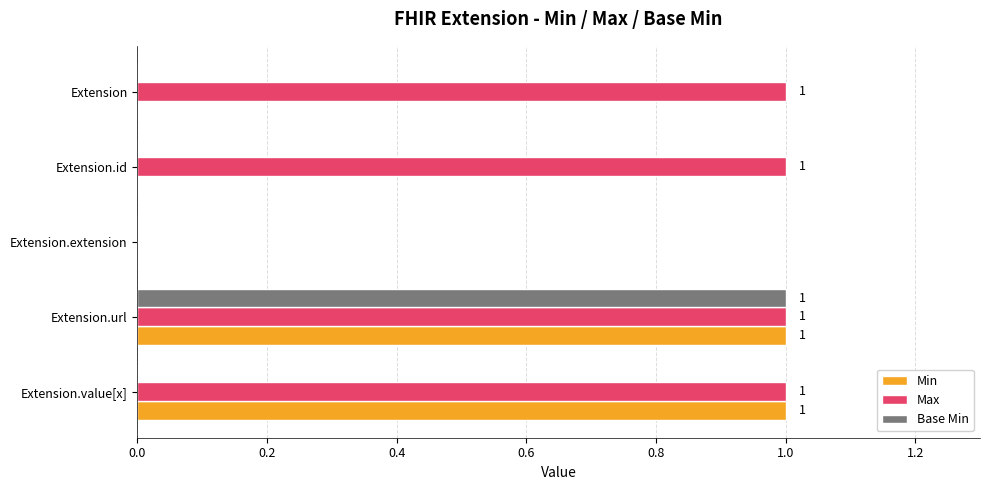

Which series changed the most between Extension.id and Extension.extension?

Max